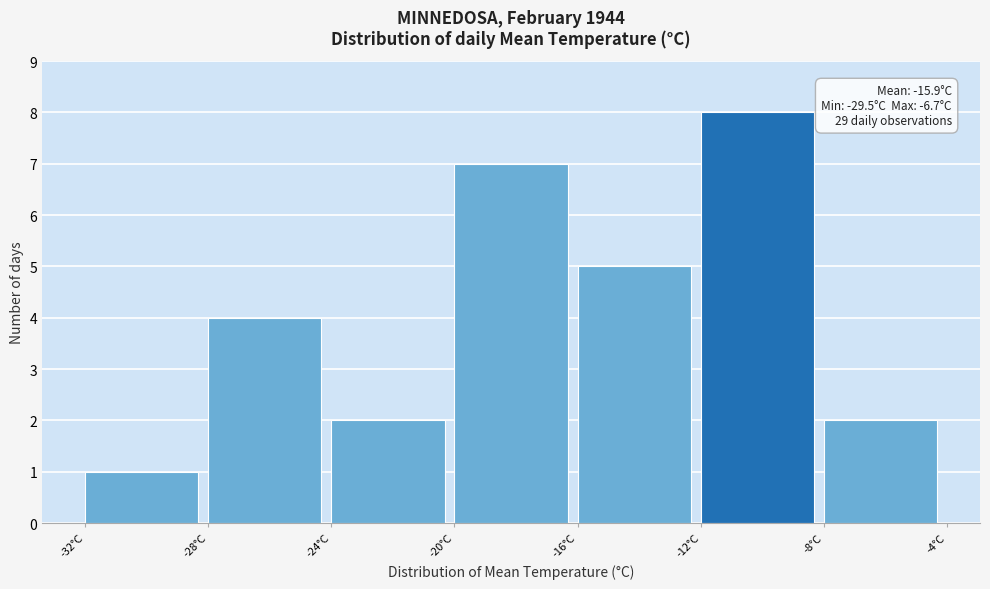

Which range on the x-axis has the tallest bar?

-12 to -8